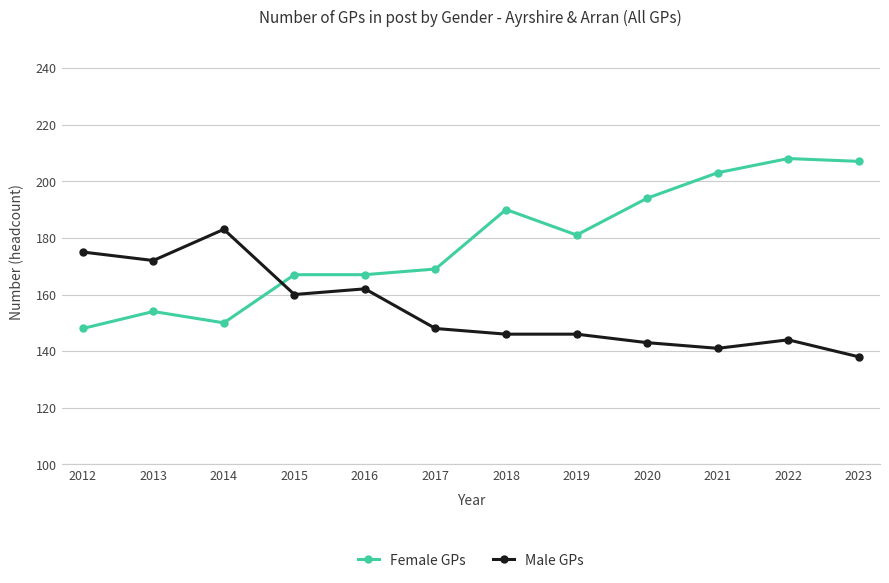

True or false: Female GPs and Male GPs cross at least once.

True